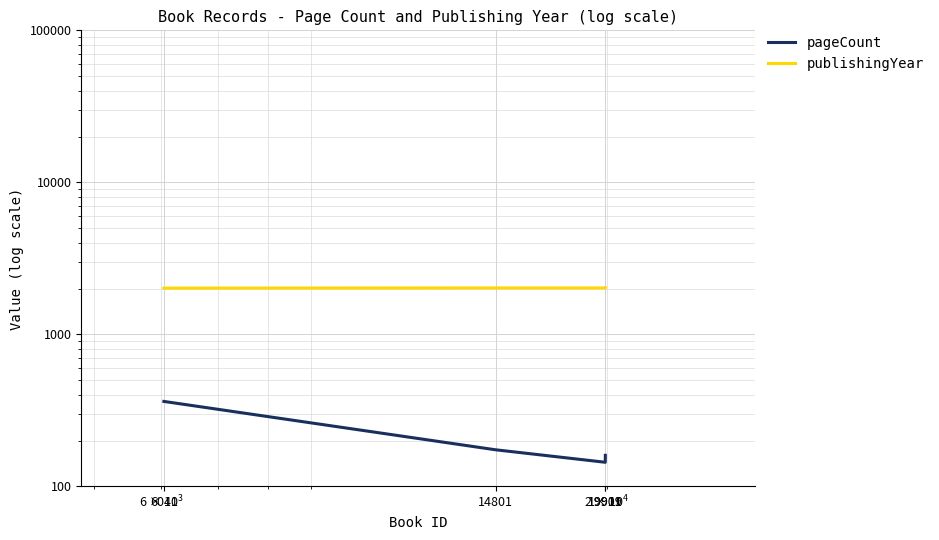

Which series has the largest total across all categories?

publishingYear